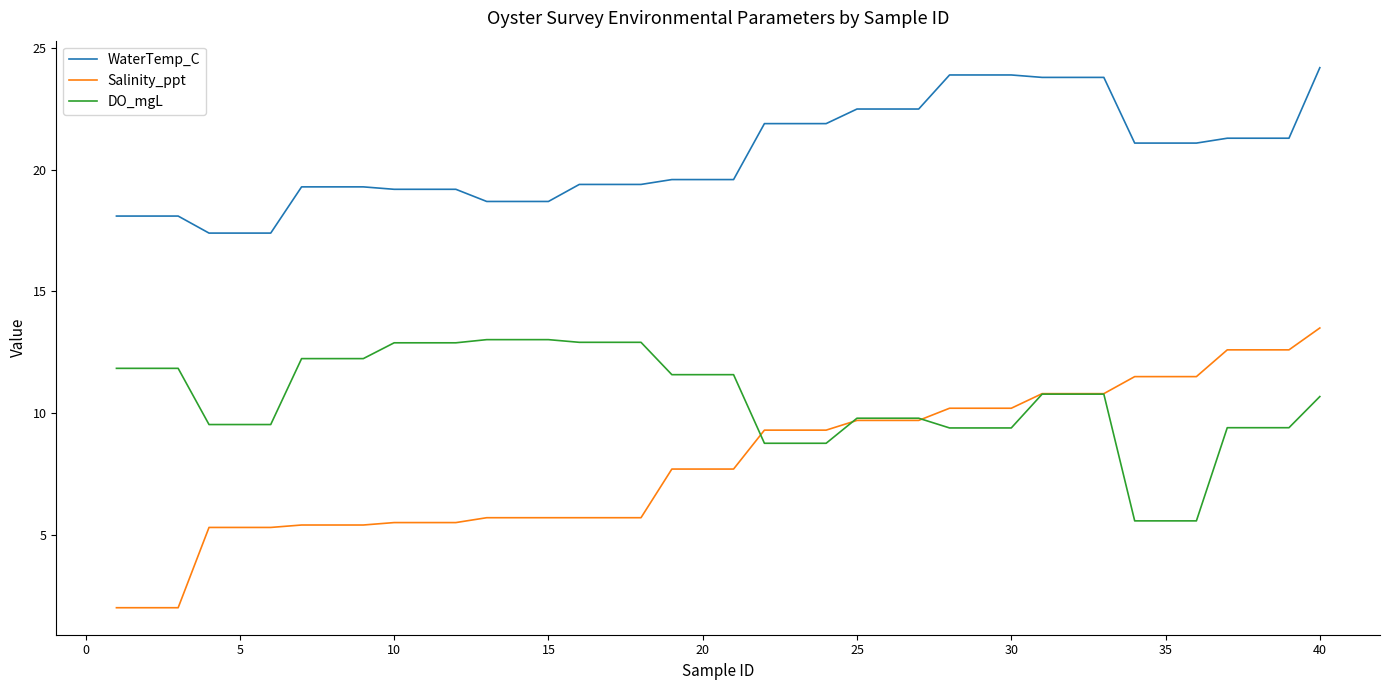

True or false: Salinity_ppt and WaterTemp_C cross at least once.

False